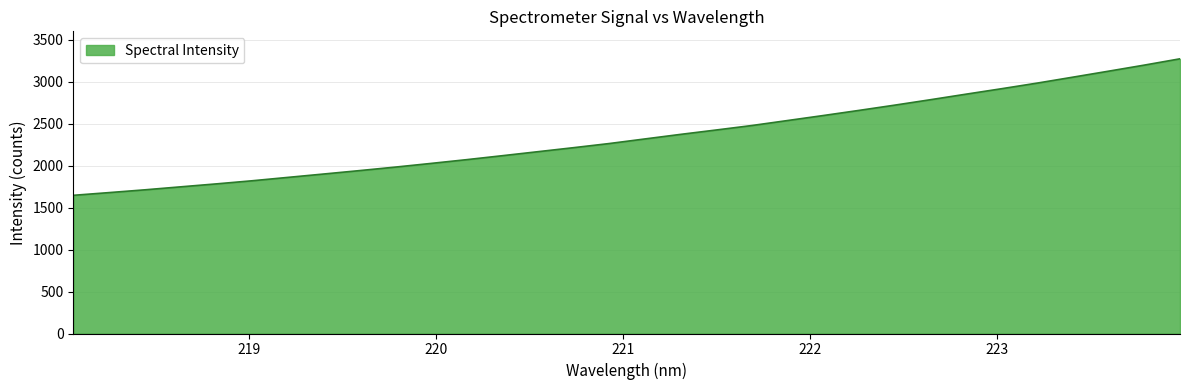

What is the difference between the maximum and minimum values?

1627.5